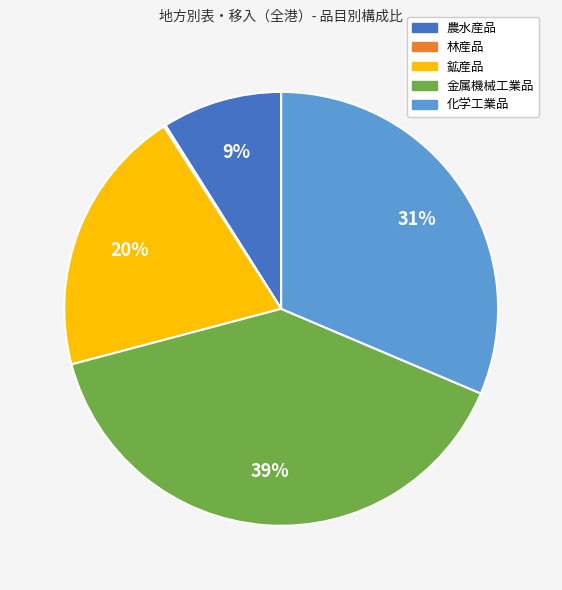

Does 金属機械工業品 account for over 50% of the chart?

No